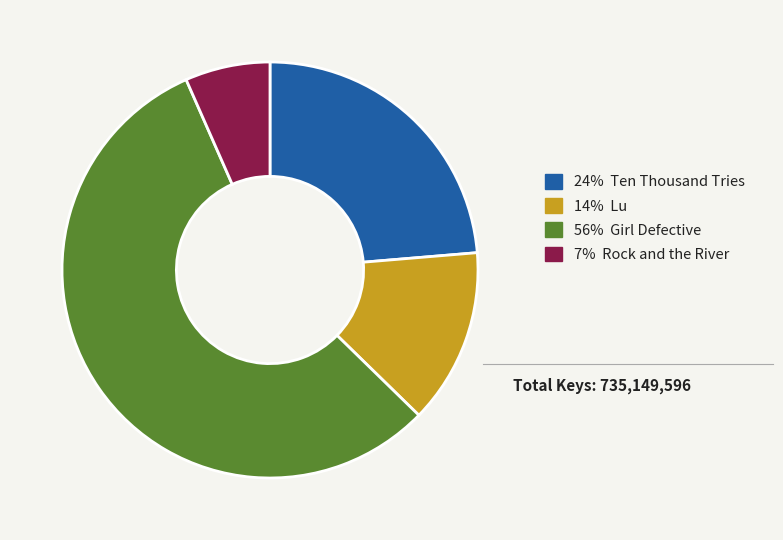

Does any single category account for the majority?

Yes